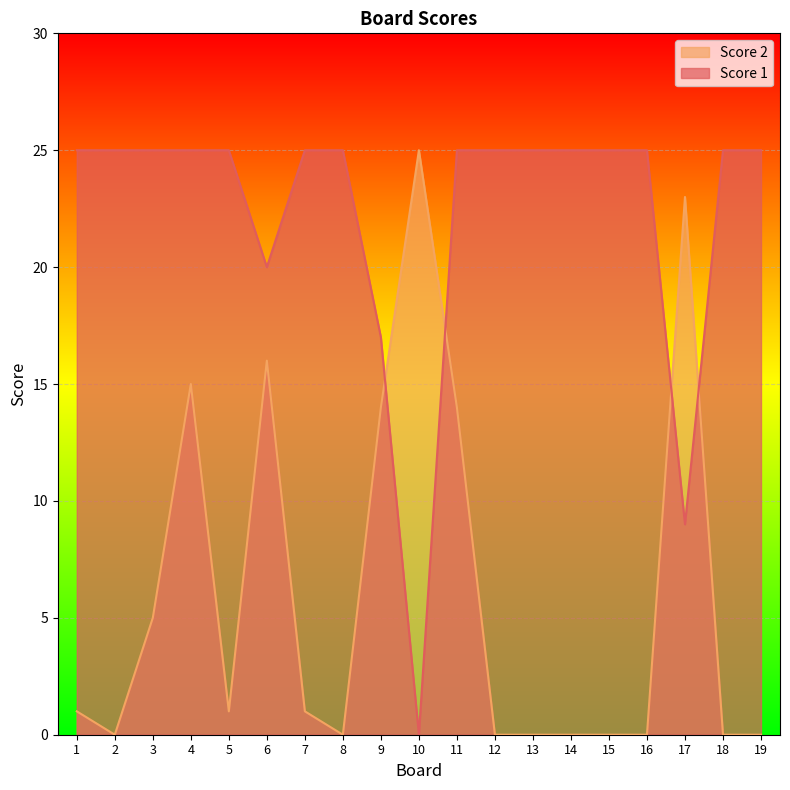

Which series has the widest spread of values?

Score 2